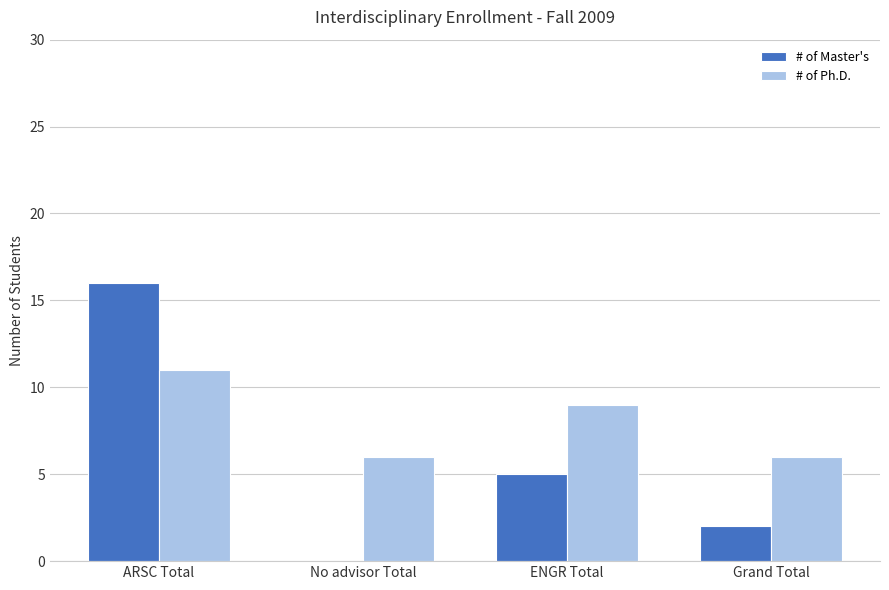

Where is # of Master's nearest to the value 8?

ENGR Total